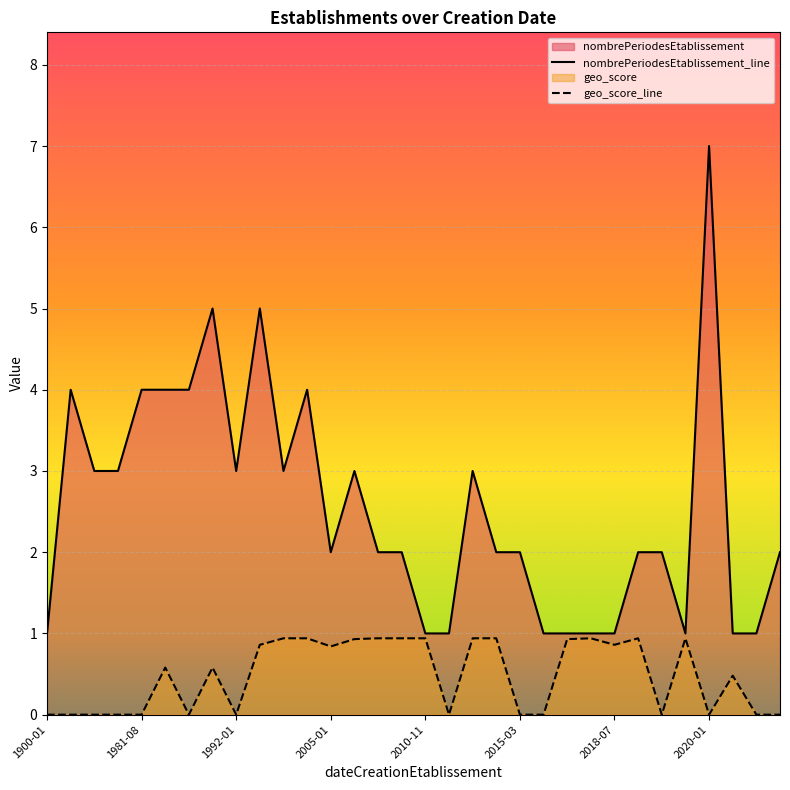

Does the chart display data point markers on the line(s)?

No